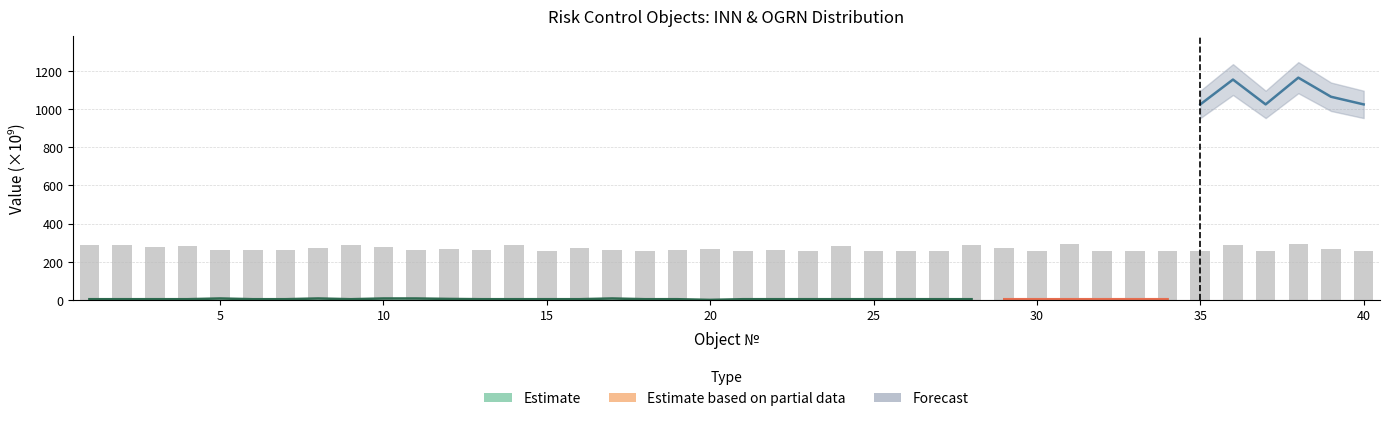

True or false: the data shows 66.5 at 37.

False